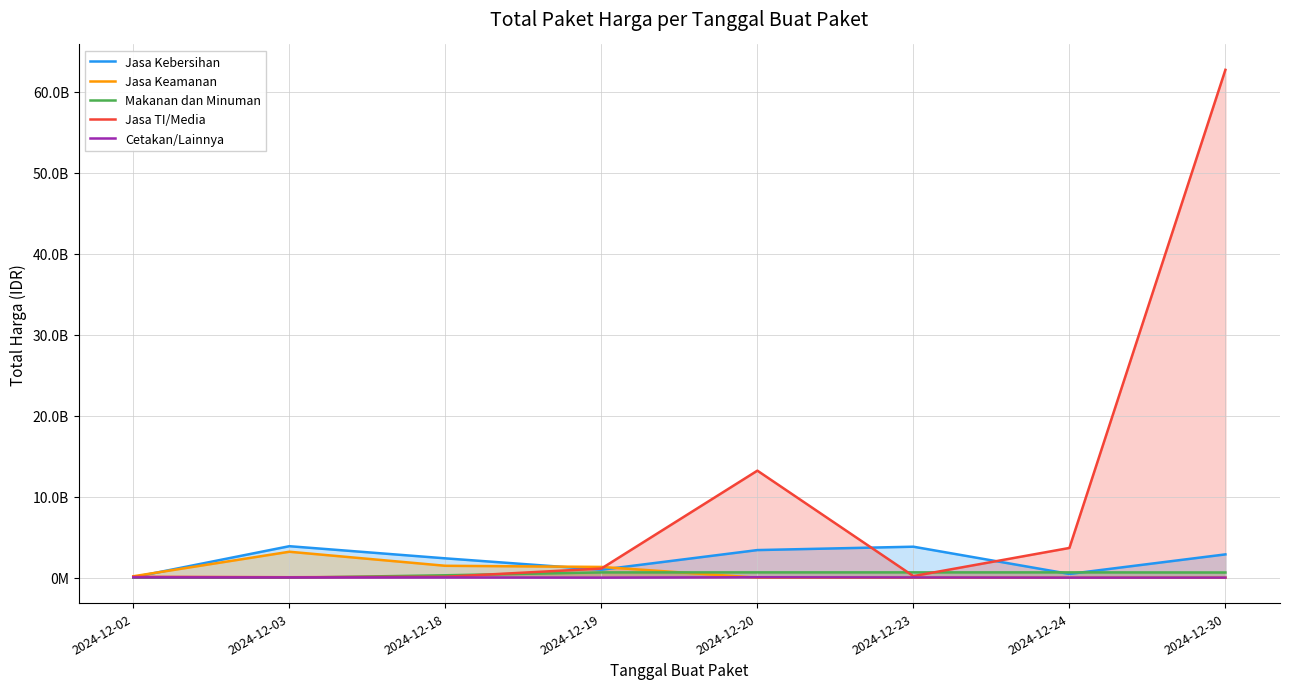

How many data points in Makanan dan Minuman are above 654000000?

3